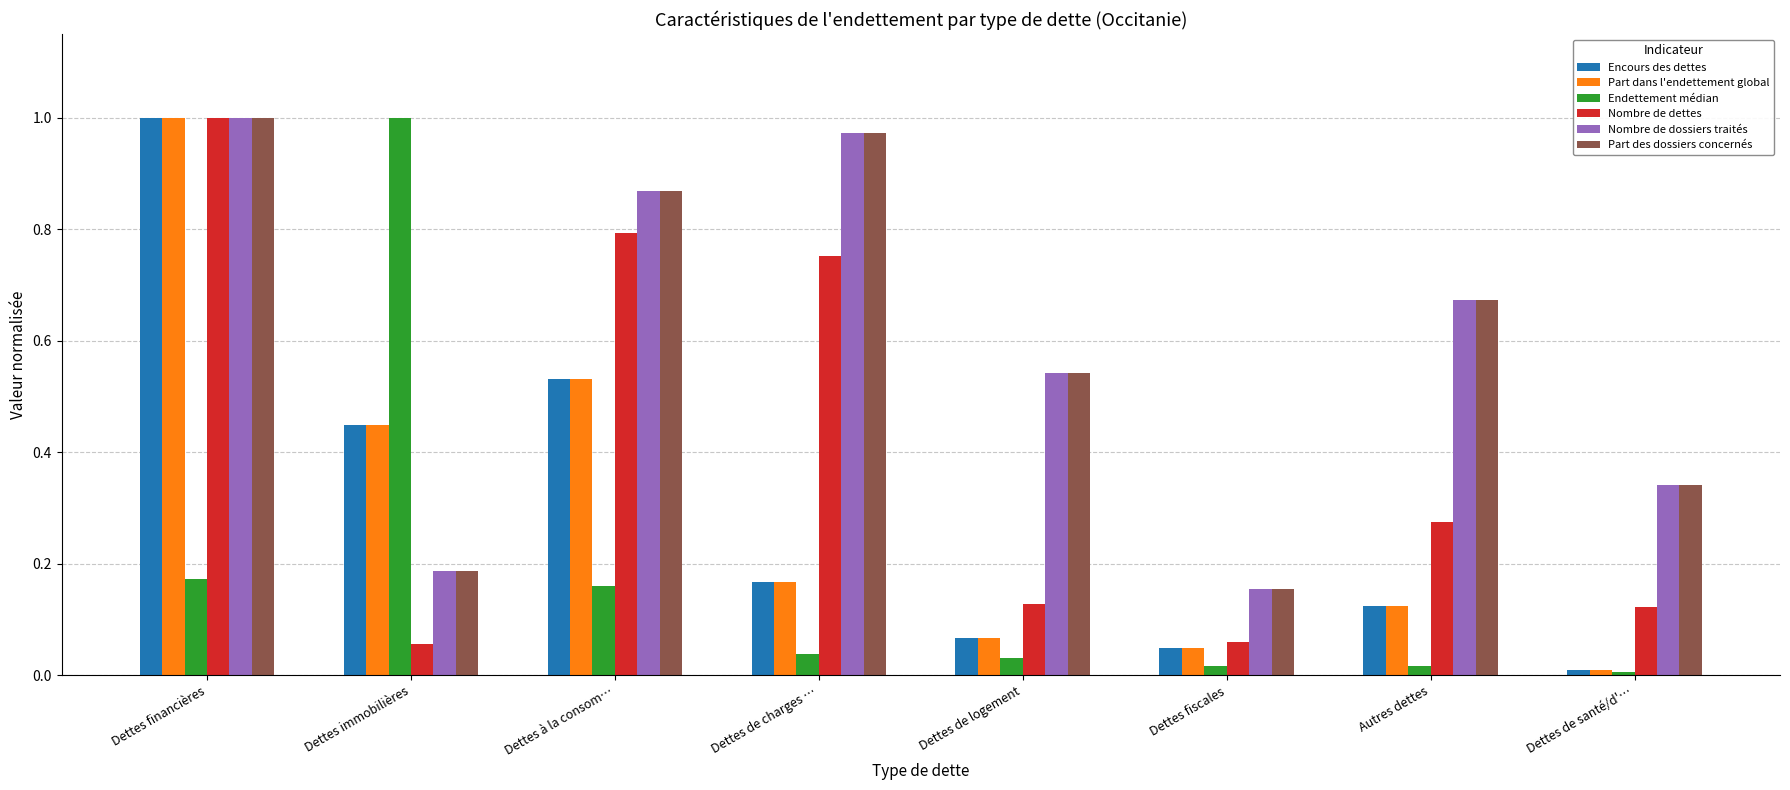

What is the sum of all Part dans l'endettement global values?

2.4